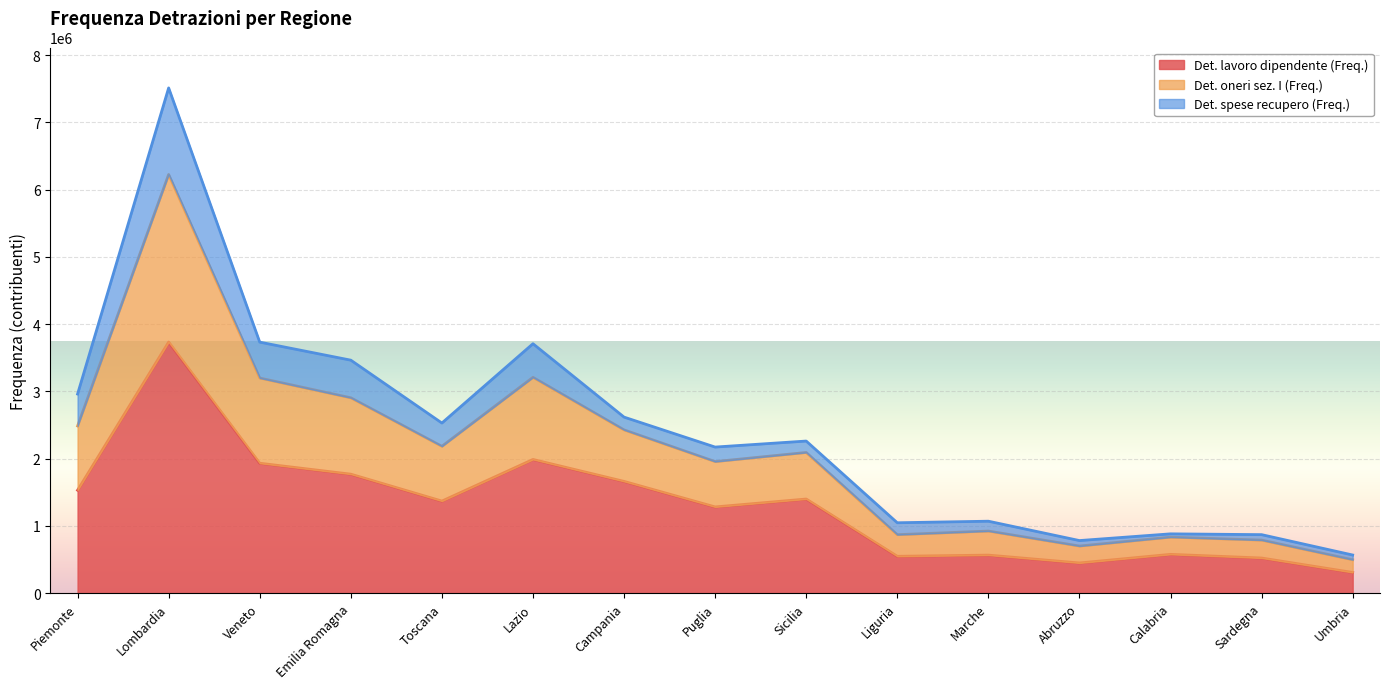

What position from the right is Piemonte?

15